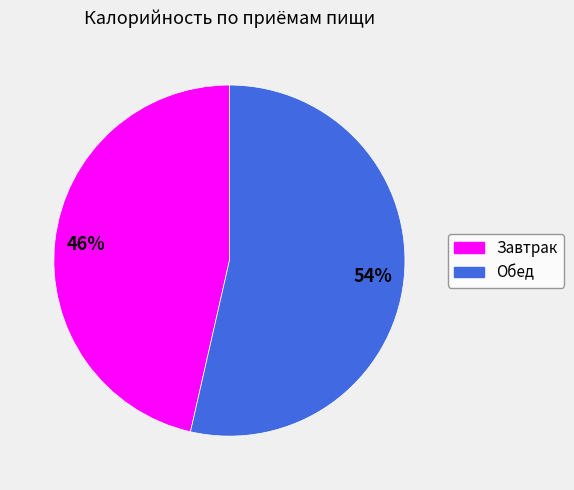

The Завтрак slice represents 38% of the pie. True or false?

False